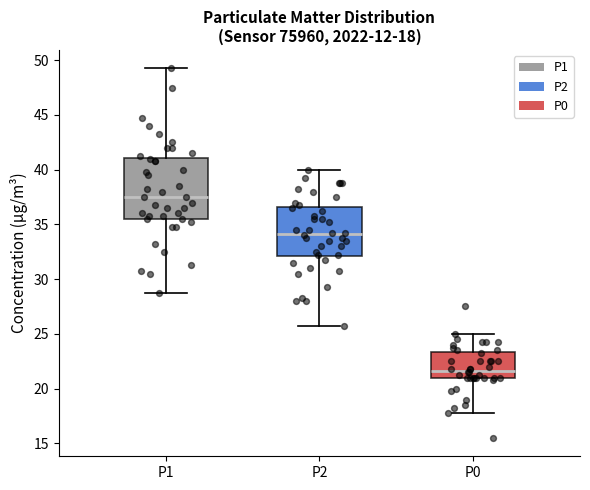

Which box is the tallest, from its lower edge to its upper edge?

P1